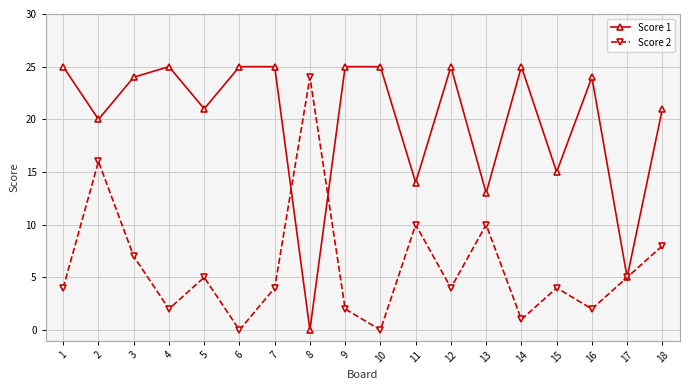

What is the difference between the highest and lowest values at 13?

3